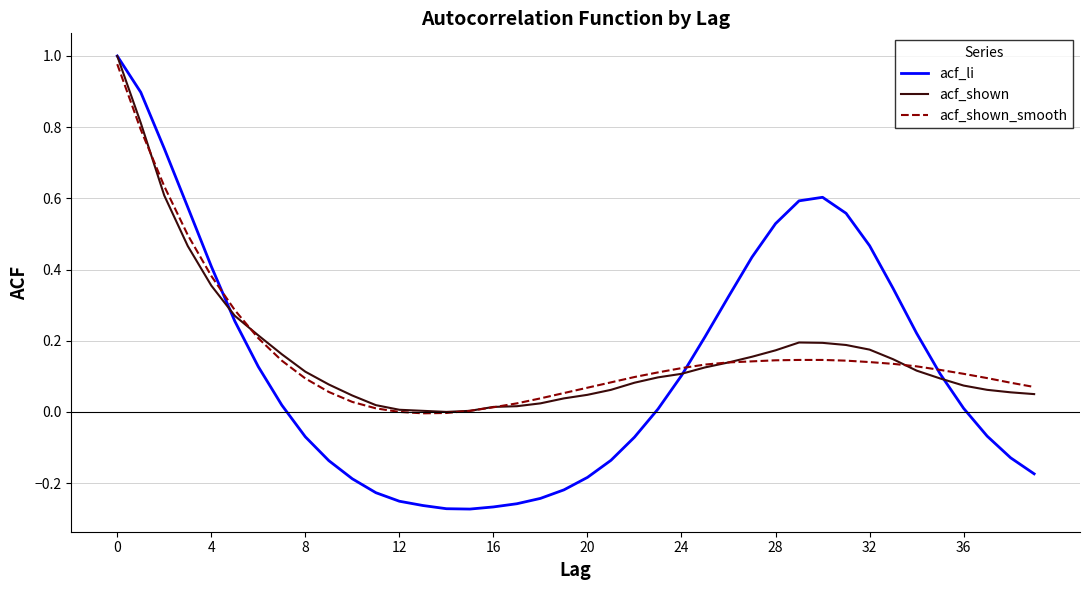

Which series has the widest spread of values?

acf_li